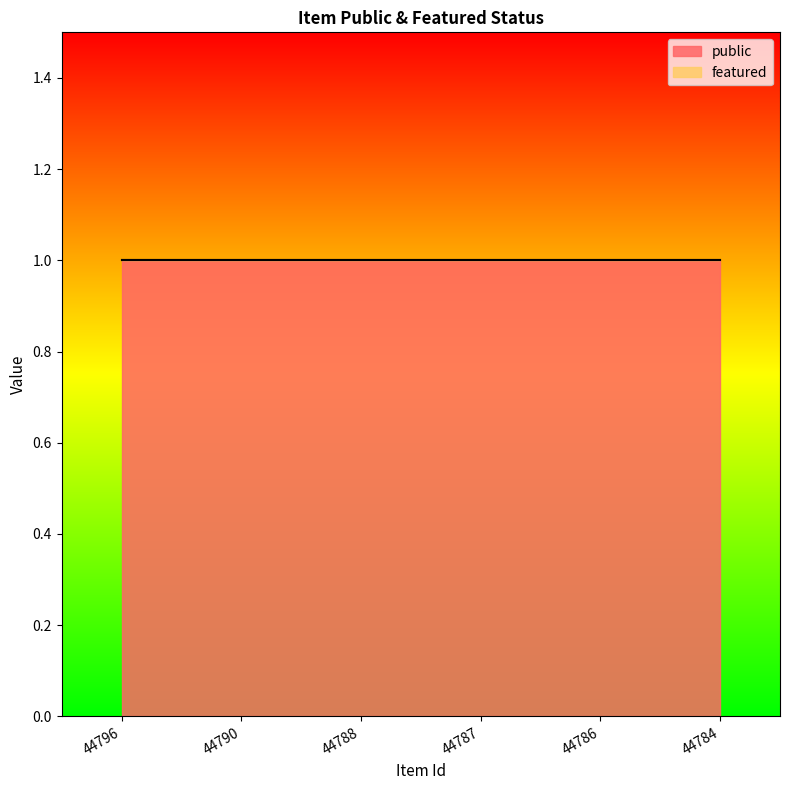

Rank the series at 44796 from lowest to highest value.

featured, public